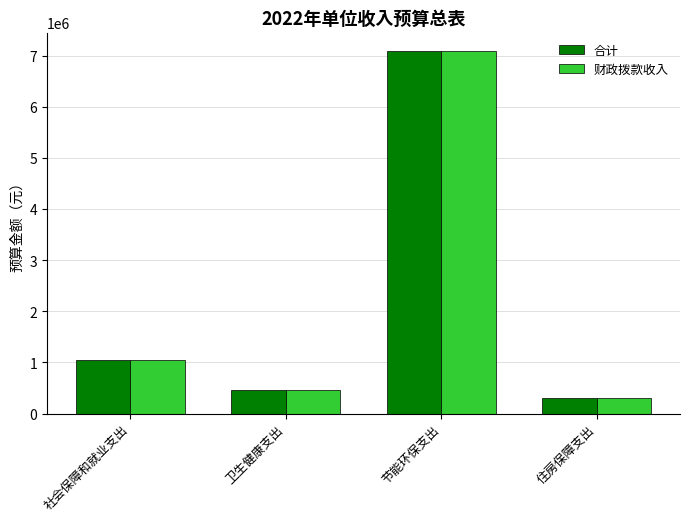

What is the difference between the maximum and second lowest values in the 财政拨款收入 series?

6642388.9